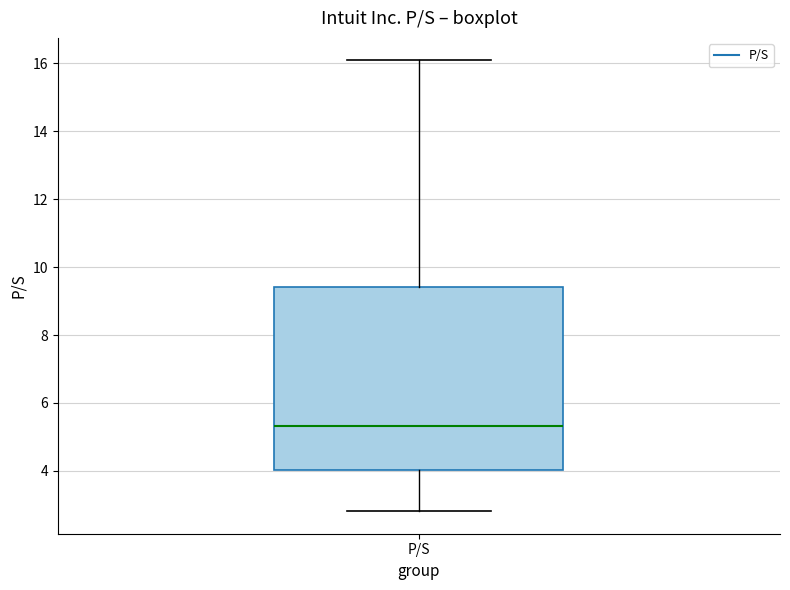

Where does the upper whisker of the box for P/S end on the y-axis? The values are not printed on the chart, so give them approximately, as read against the axis.

16.0